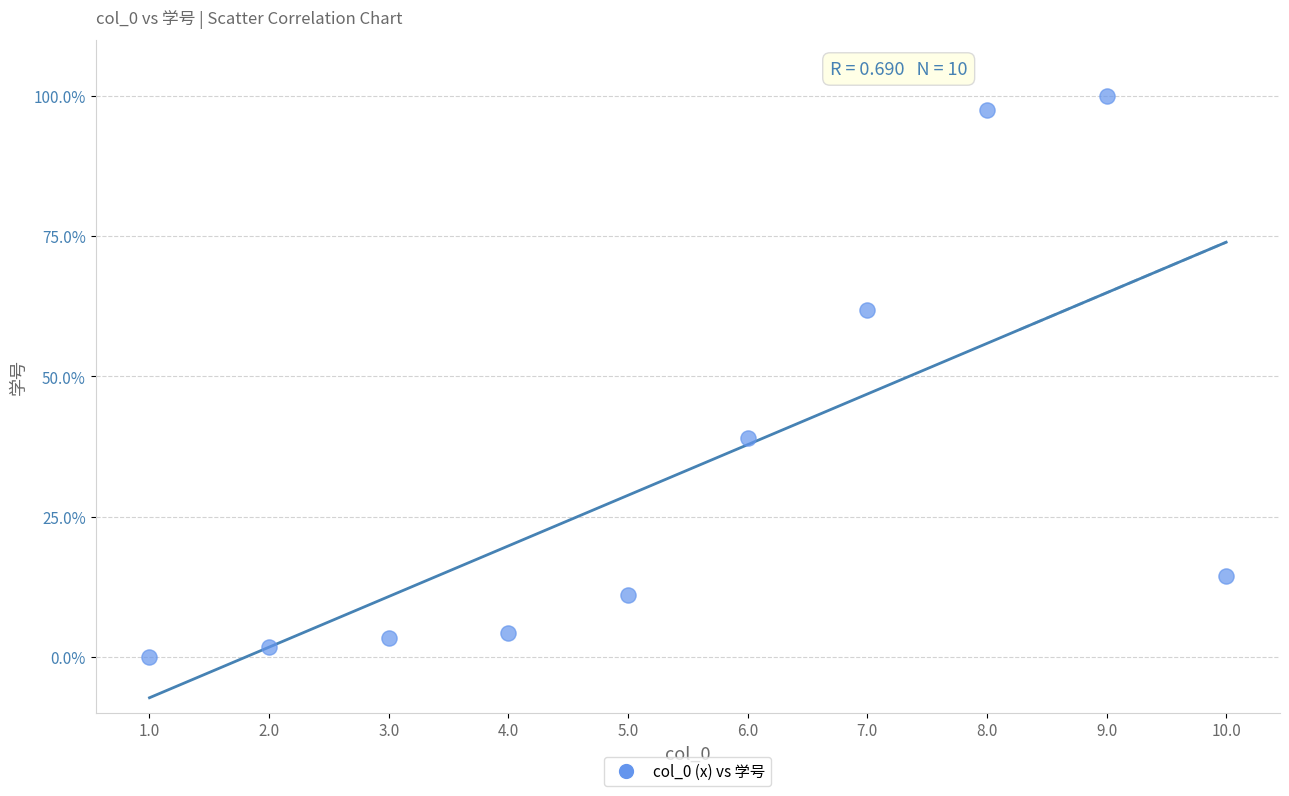

What is the average Y value?

33.3